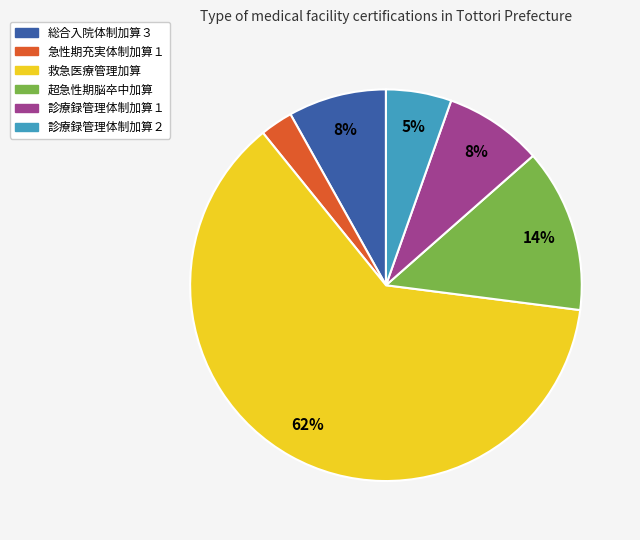

To the nearest percent, what is the average slice percentage?

17%